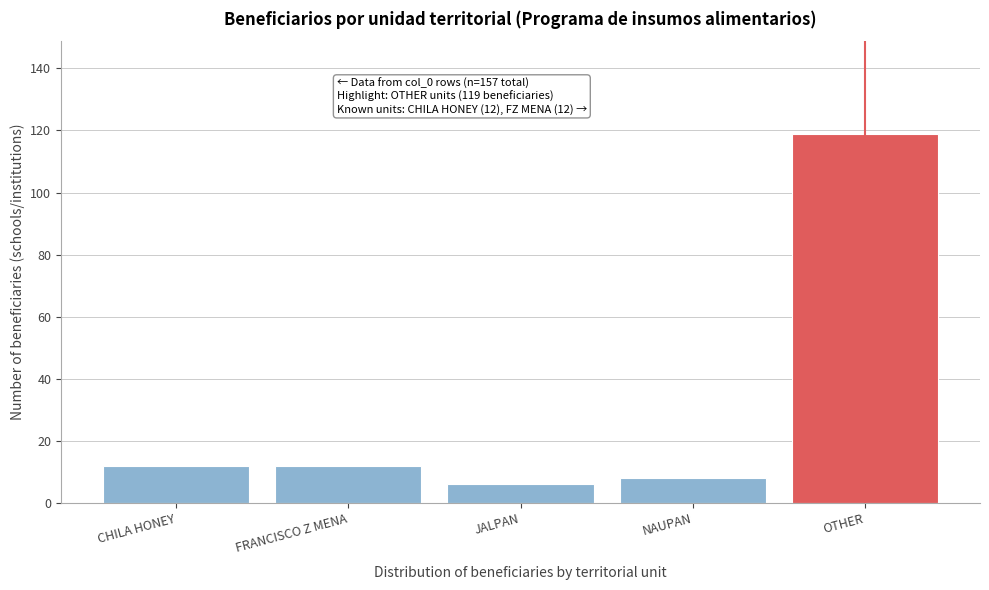

Reading right to left, list all the values displayed in this chart.

119	8	6	12	12